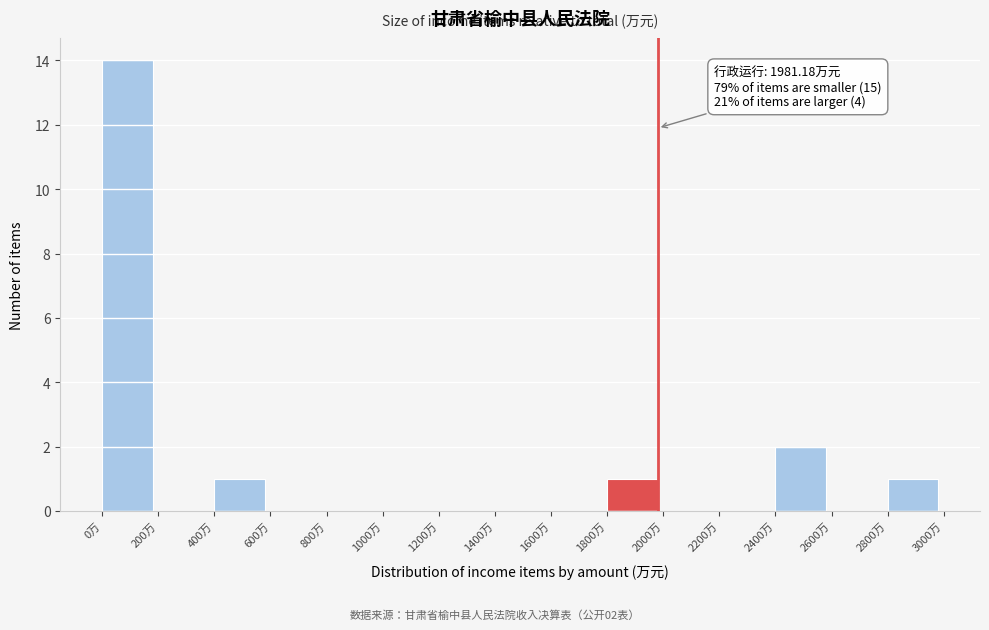

Over which range of the x-axis is the bar tallest?

0 to 200